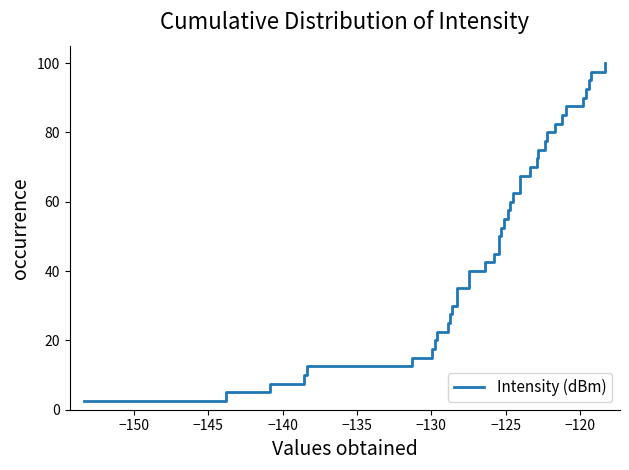

What is the difference between the maximum and minimum values?

97.5